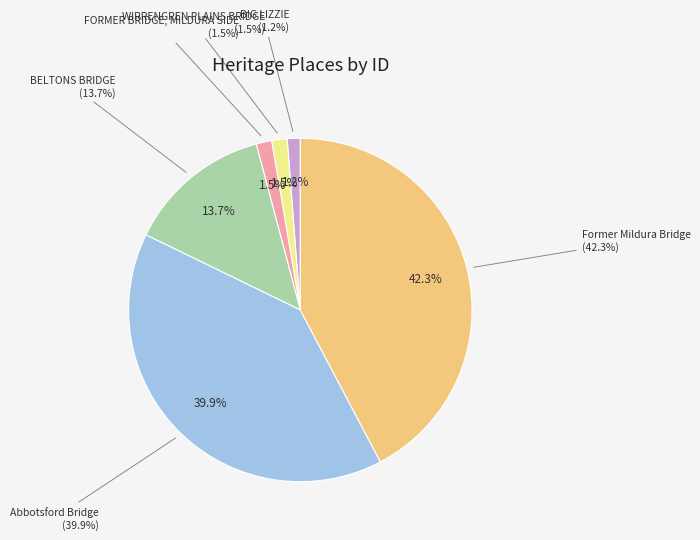

Does any single category account for the majority?

No